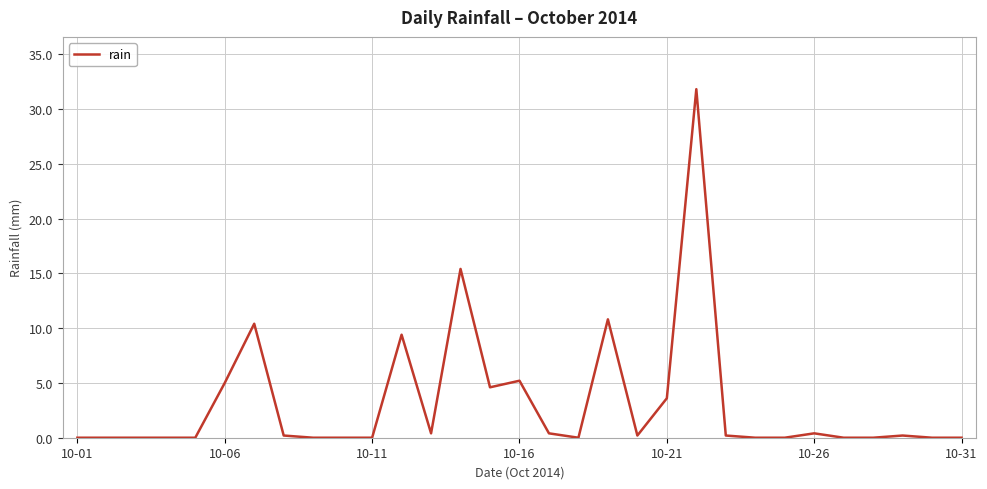

What is the difference between the maximum and minimum values?

31.8